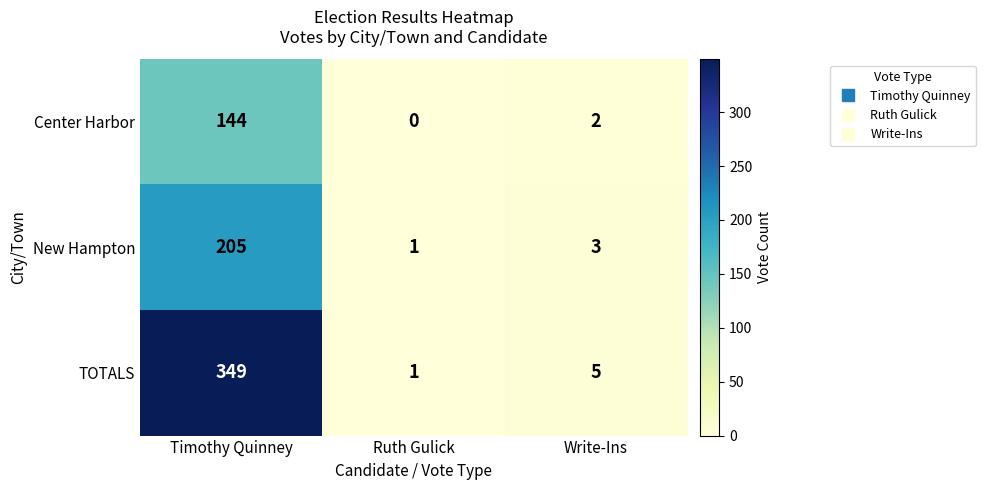

At which category is the sum across all series the highest?

Timothy Quinney